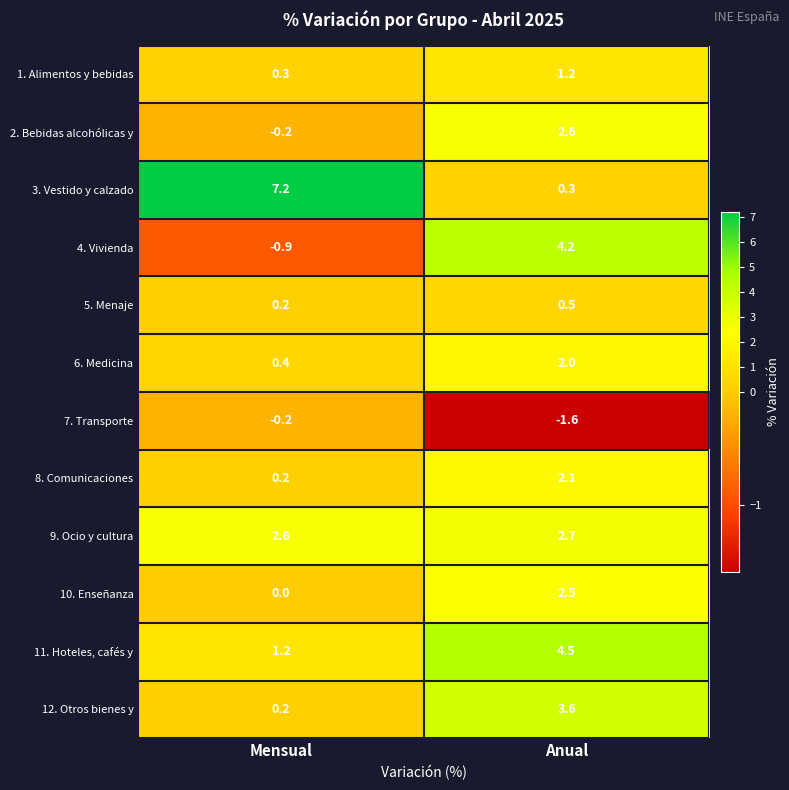

At Anual, list the series in order from smallest to largest.

7. Transporte, 3. Vestido y calzado, 5. Menaje, 1. Alimentos y bebidas, 6. Medicina, 8. Comunicaciones, 10. Enseñanza, 2. Bebidas alcohólicas y, 9. Ocio y cultura, 12. Otros bienes y, 4. Vivienda, 11. Hoteles, cafés y